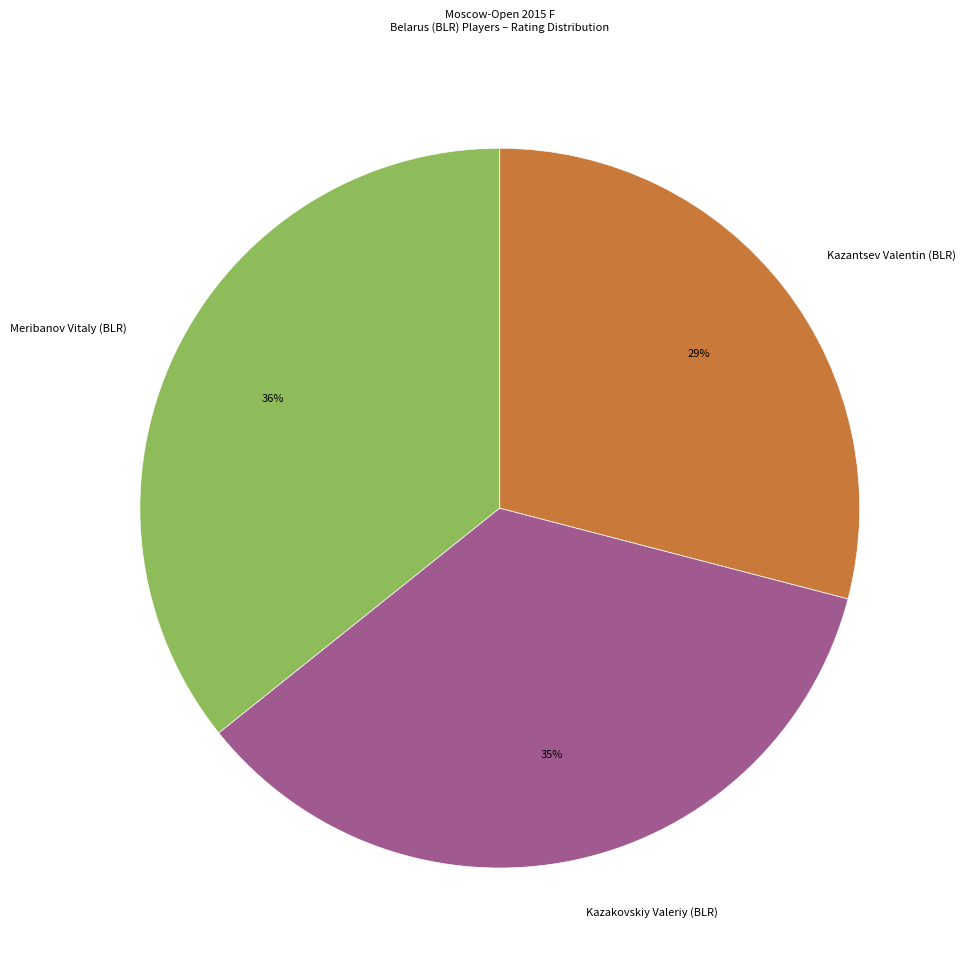

To the nearest percent, what portion does Kazantsev Valentin (BLR) represent?

29%